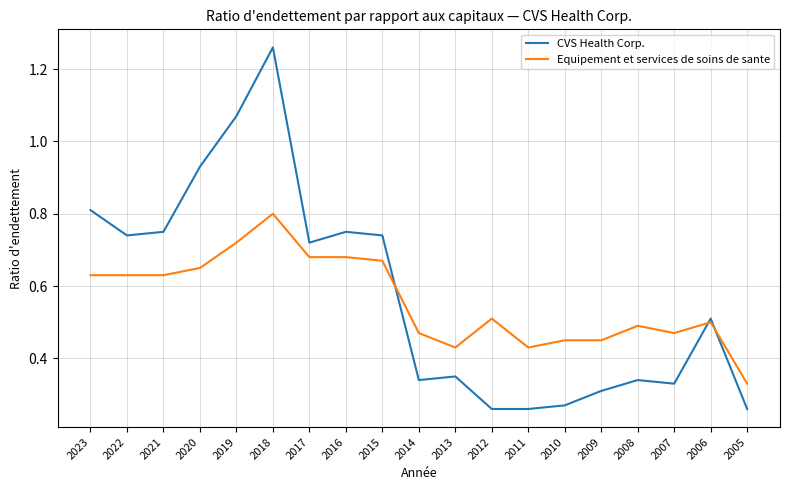

How many Equipement et services de soins de sante values are between 0 and 1?

19